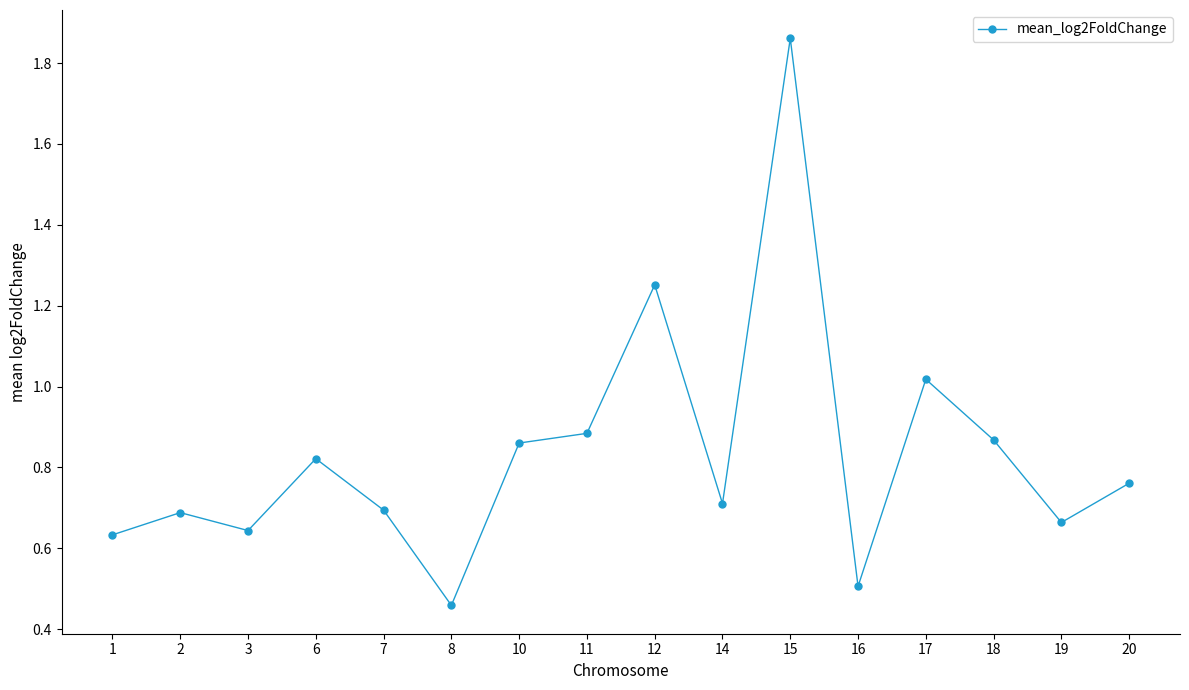

How many lines are shown in the chart?

1